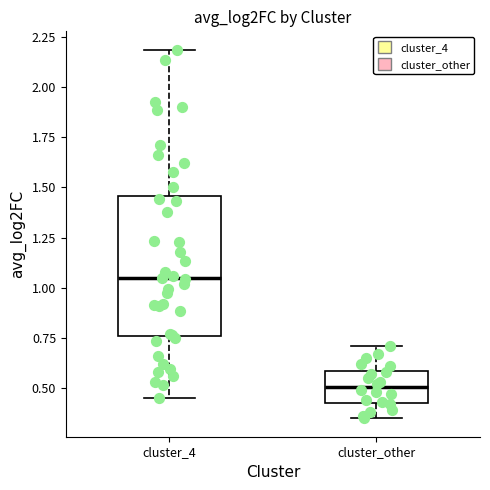

Which box's median line is the highest?

cluster_4